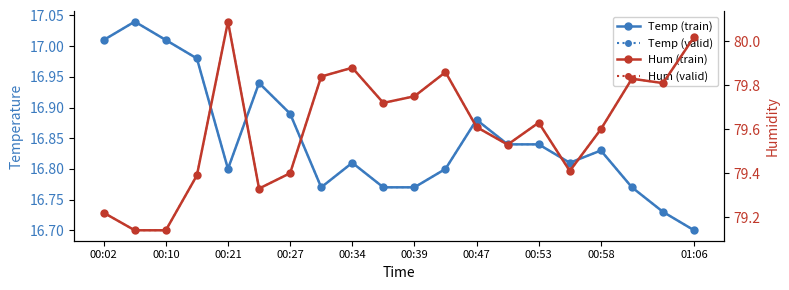

Count the number of categories in the chart.

20